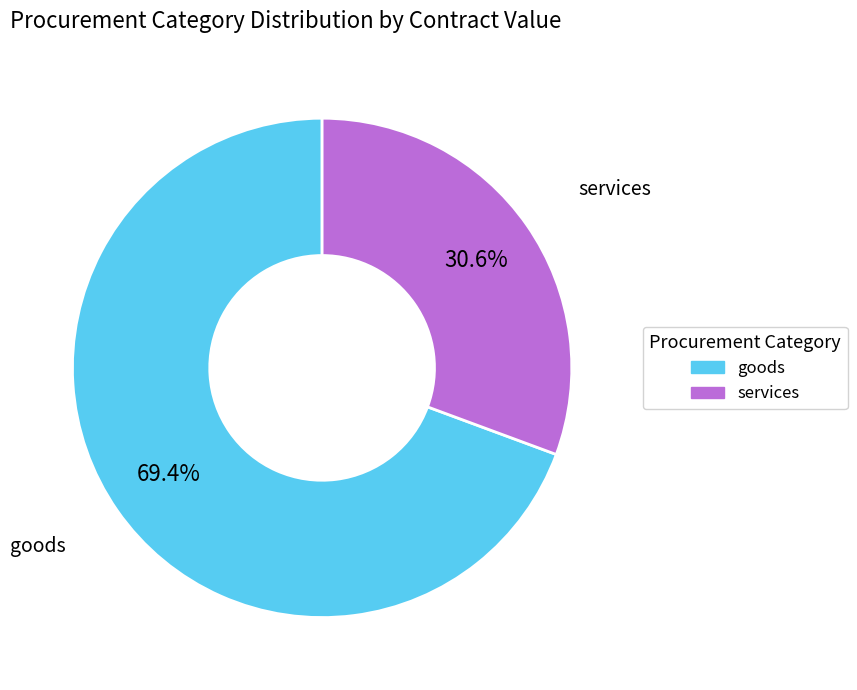

Is there a majority slice in this chart?

Yes